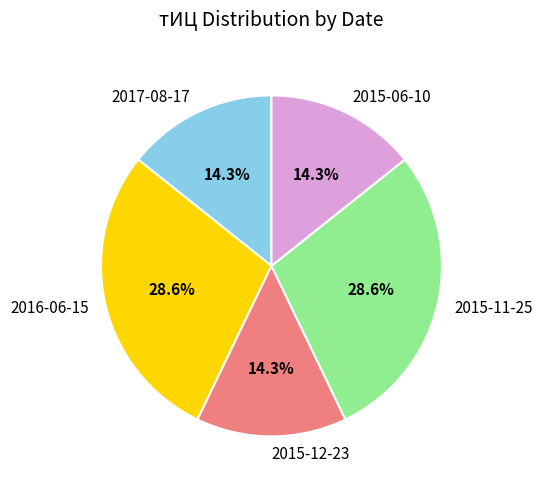

What is the ratio of the value at 2017-08-17 to the value at 2015-06-10?

1.0